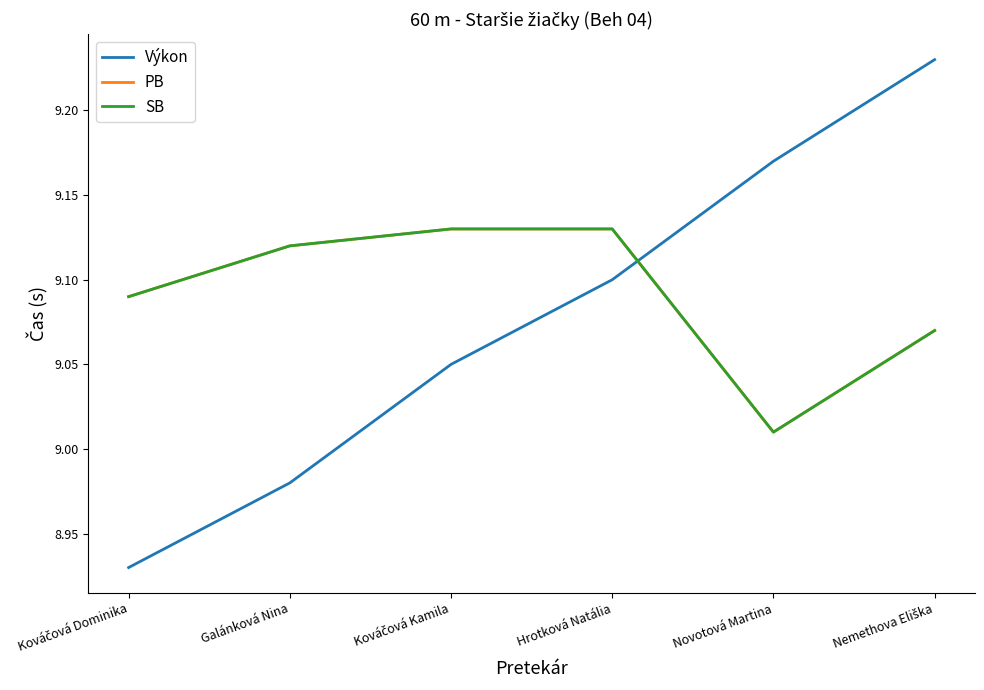

Is this an area chart (filled region under the line)?

No